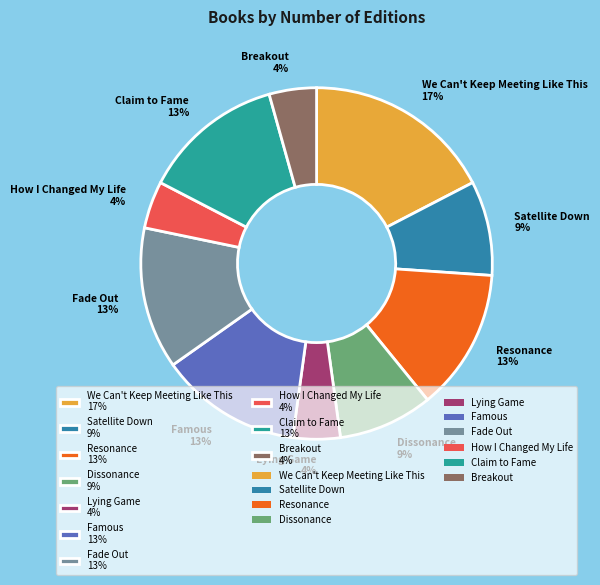

To the nearest percent, what is the difference between the Lying Game 4% and Fade Out 13% slice percentages?

9%